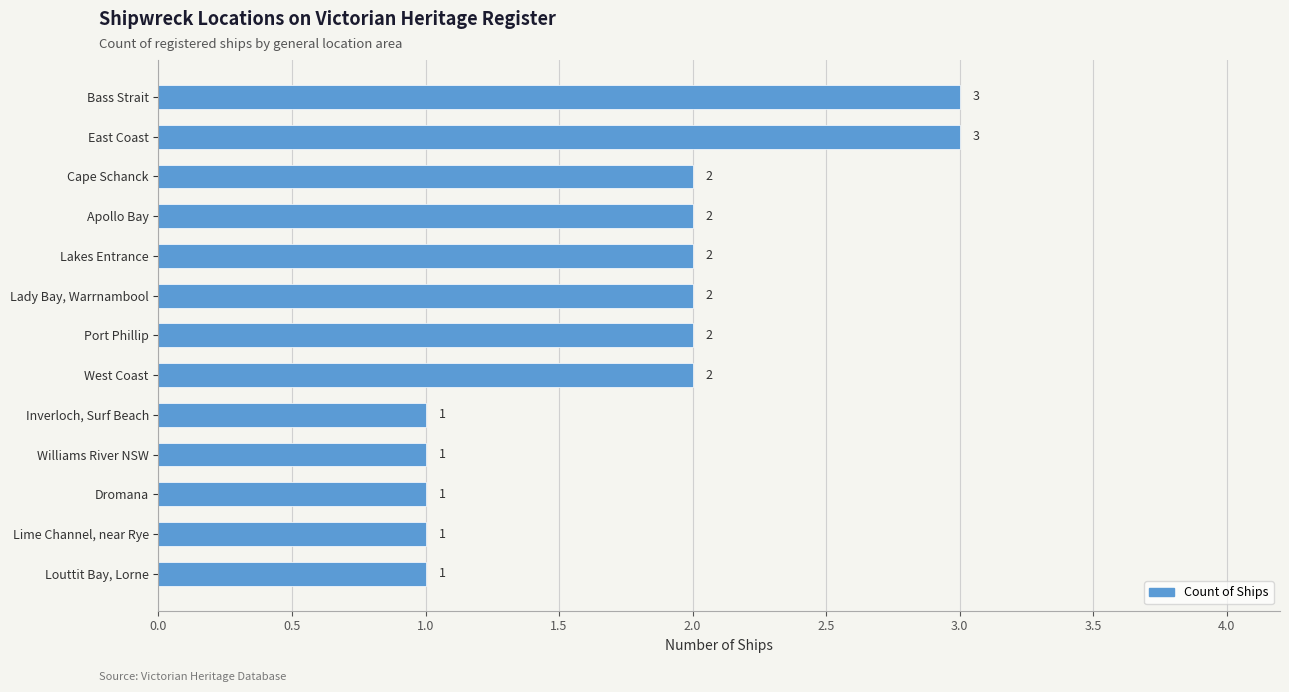

Between Apollo Bay and Lime Channel, near Rye, which is larger?

Apollo Bay